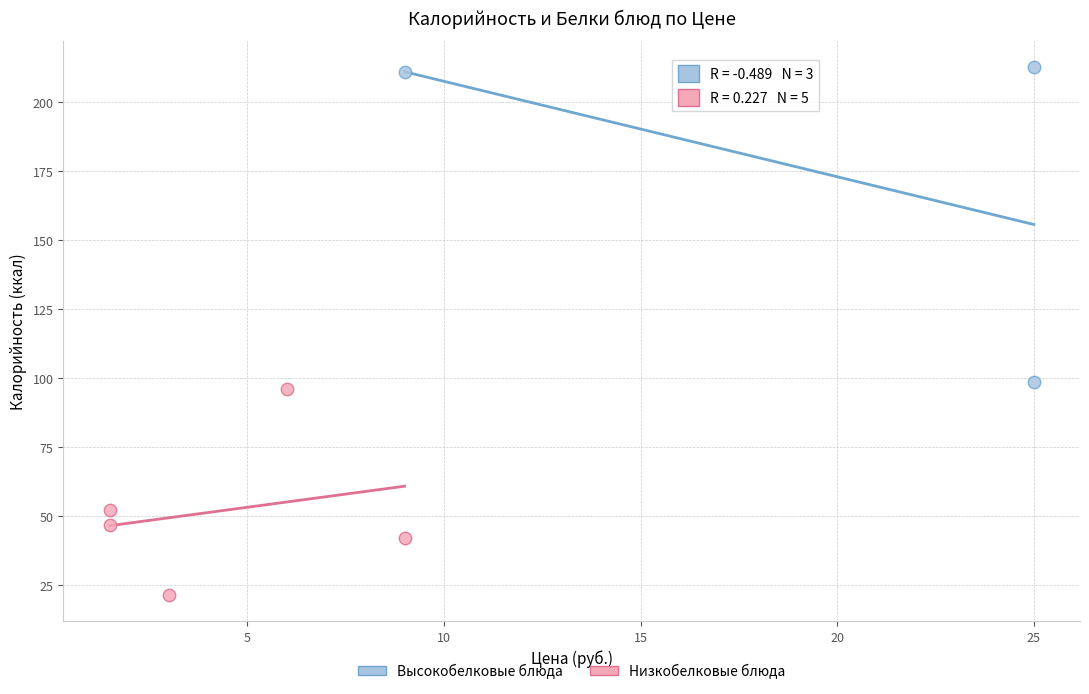

Which series contains the lowest Y value?

Низкобелковые блюда